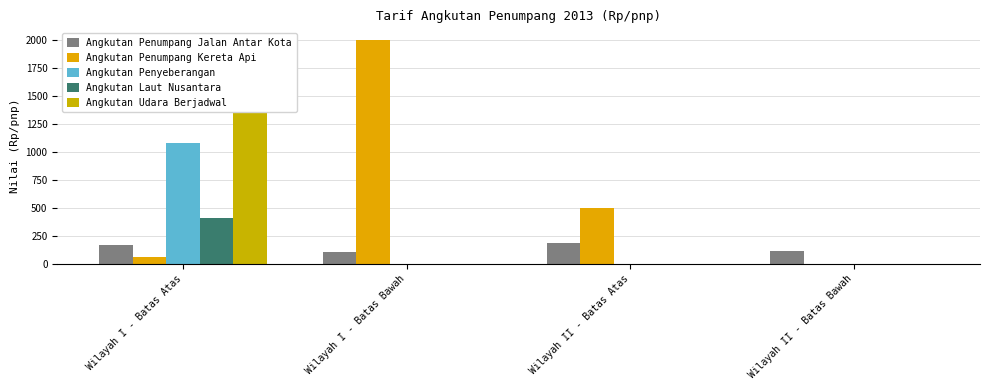

At how many categories does at least one series exceed 686?

2